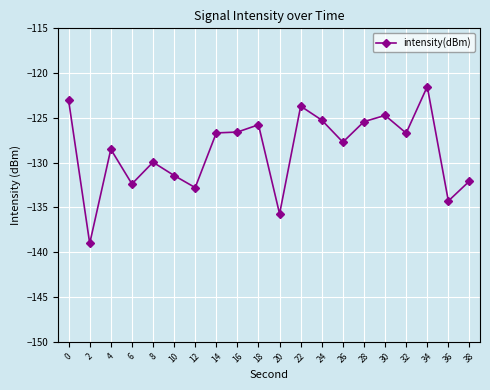

Which category has the lowest value across all series?

2